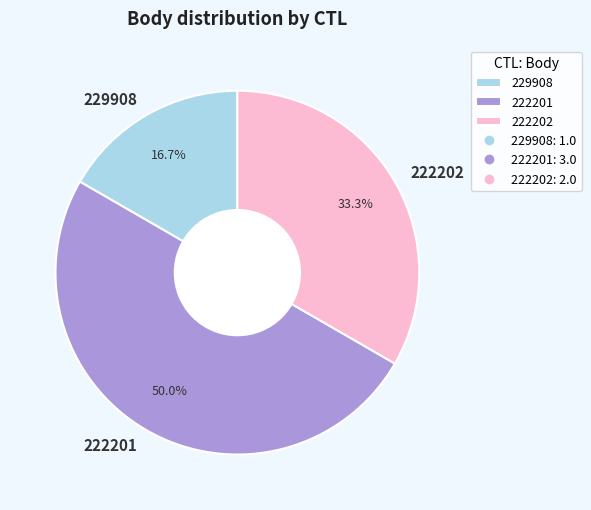

Does 222202 represent more than half of the total?

No